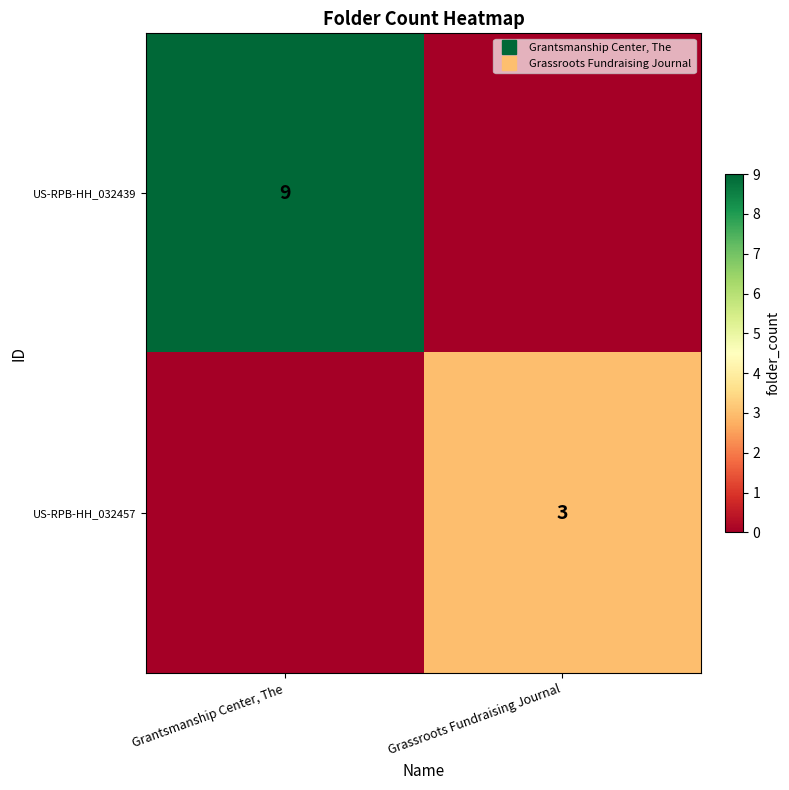

At which category does the chart reach its minimum across all series?

Grassroots Fundraising Journal